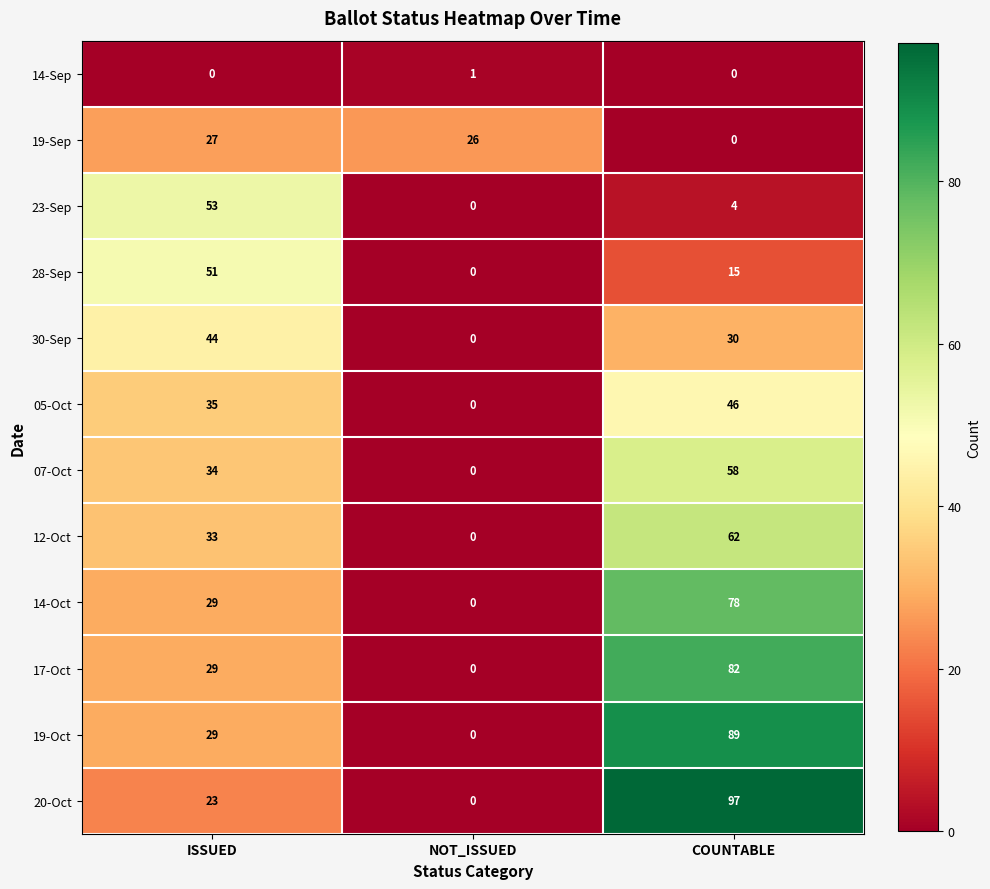

List the labels in order of 07-Oct value, largest first.

COUNTABLE, ISSUED, NOT_ISSUED